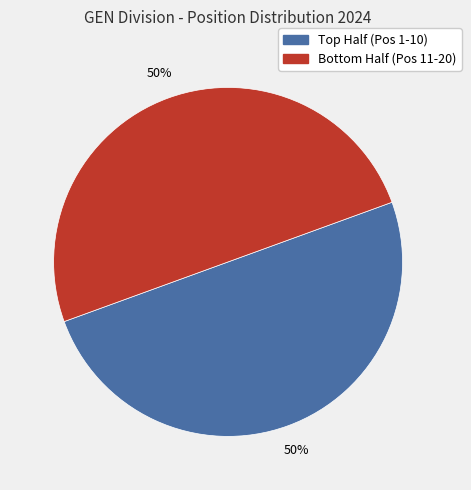

To the nearest percent, what is the average slice percentage?

50%